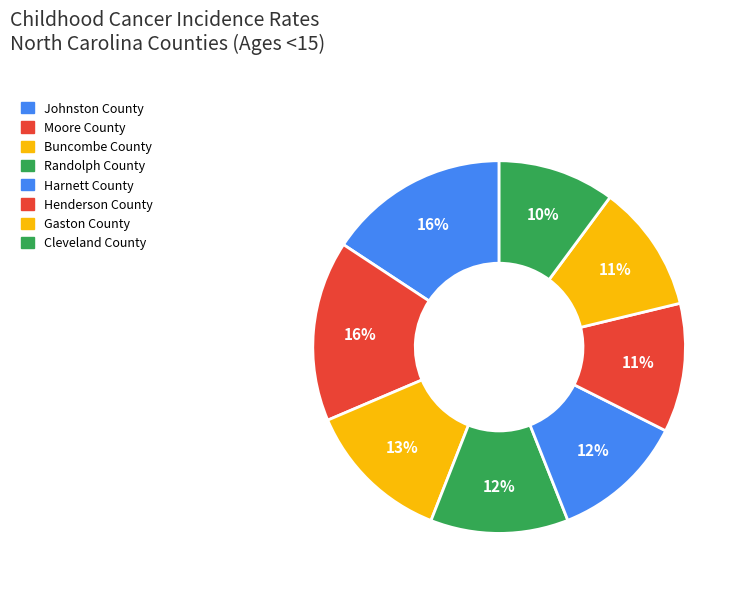

Do Cleveland County and Gaston County together represent more than half of the pie?

No